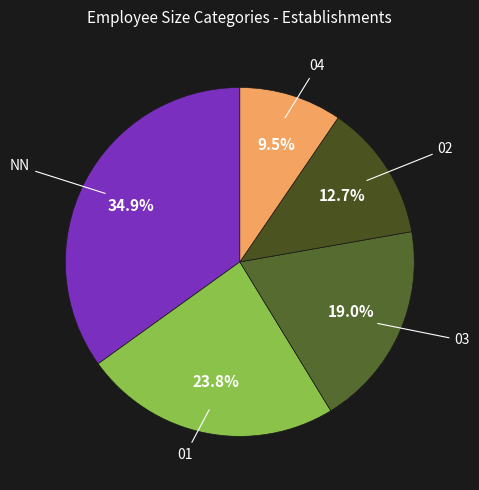

To the nearest percent, what is the average slice percentage?

20%